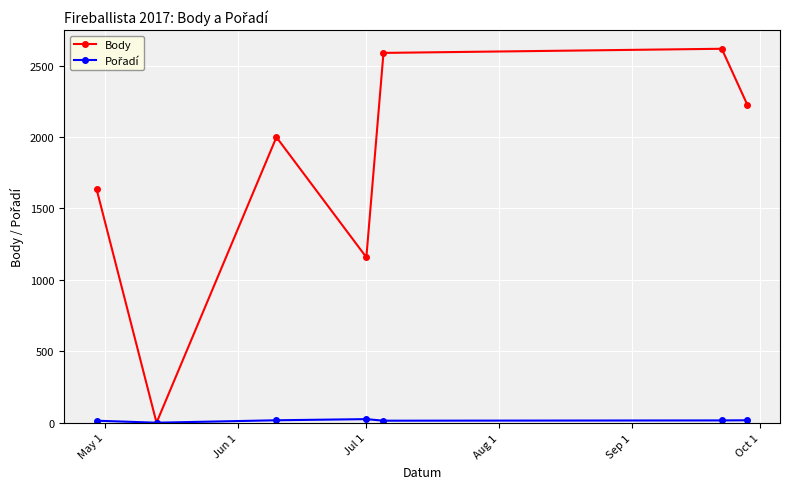

In Body, how many points are lower than both neighbors (excluding endpoints)?

2